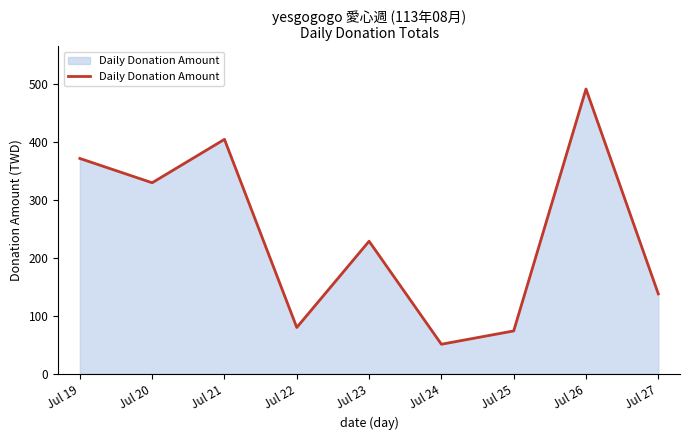

Between Jul 22 and Jul 21, which is larger?

Jul 21